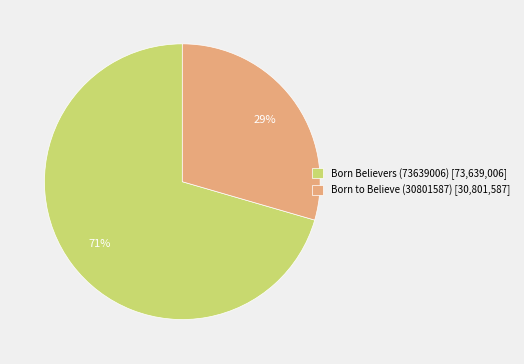

Which category has the biggest portion of the pie?

Born Believers (73639006)